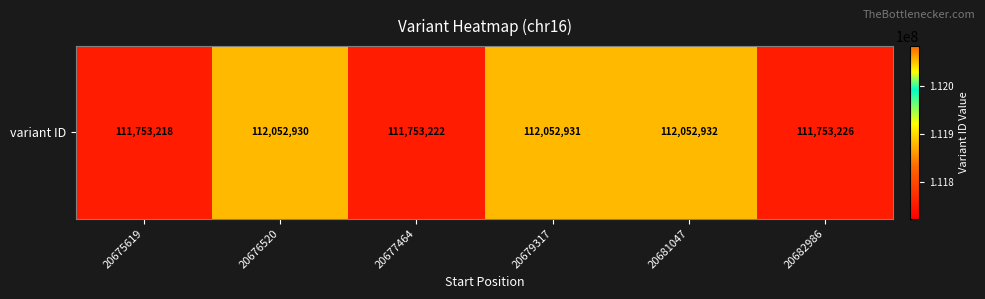

At which label does the data first exceed 112052930?

20679317